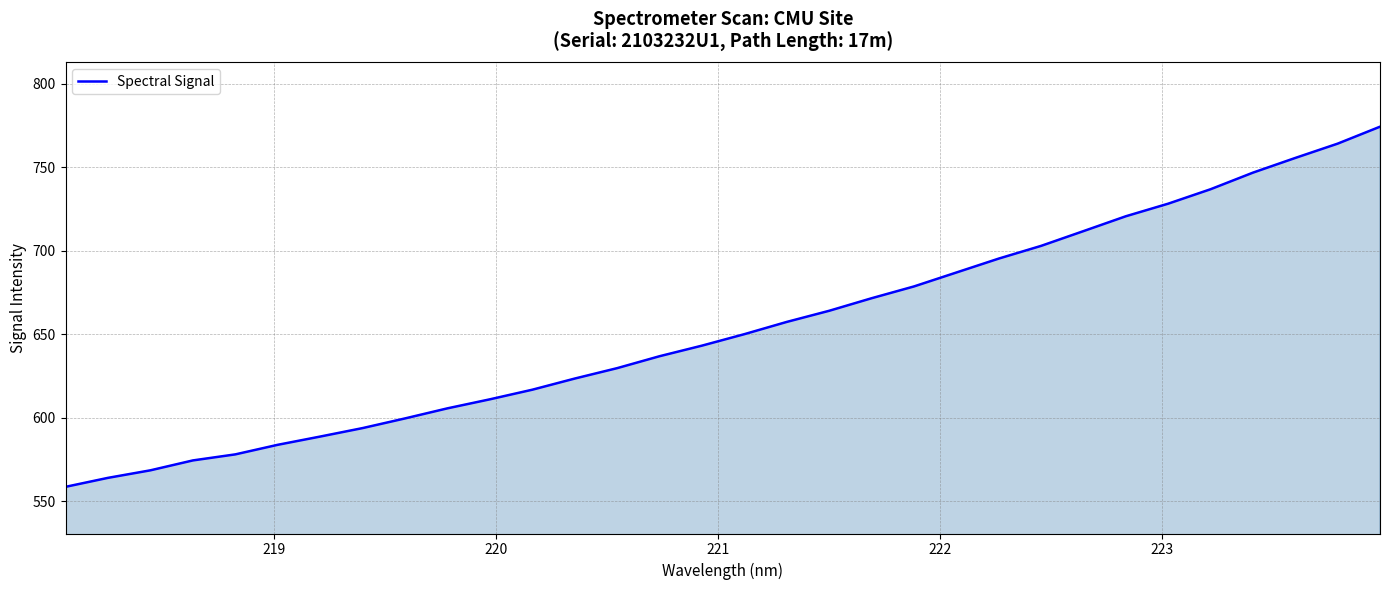

What is the difference between the maximum and minimum values?

215.6